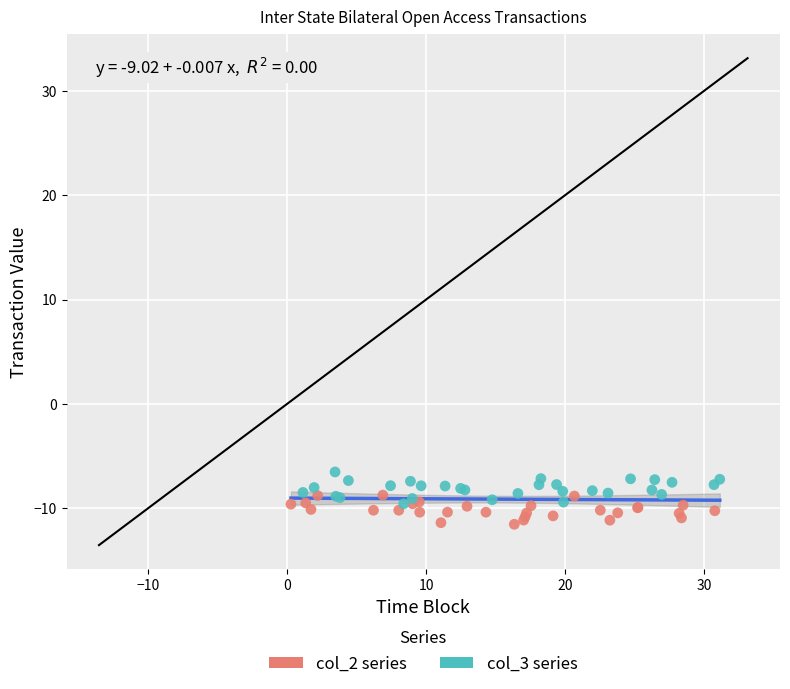

Which series contains the highest Y value?

col_3 series